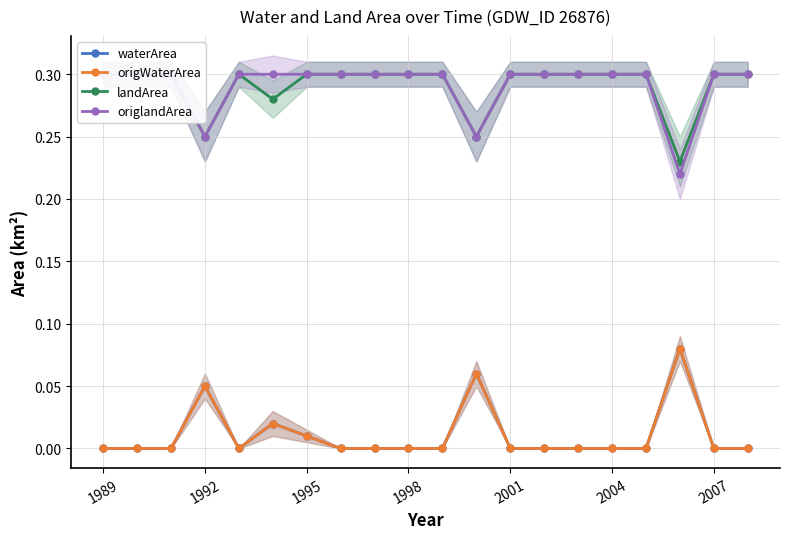

What is the minimum value for origlandArea?

0.2